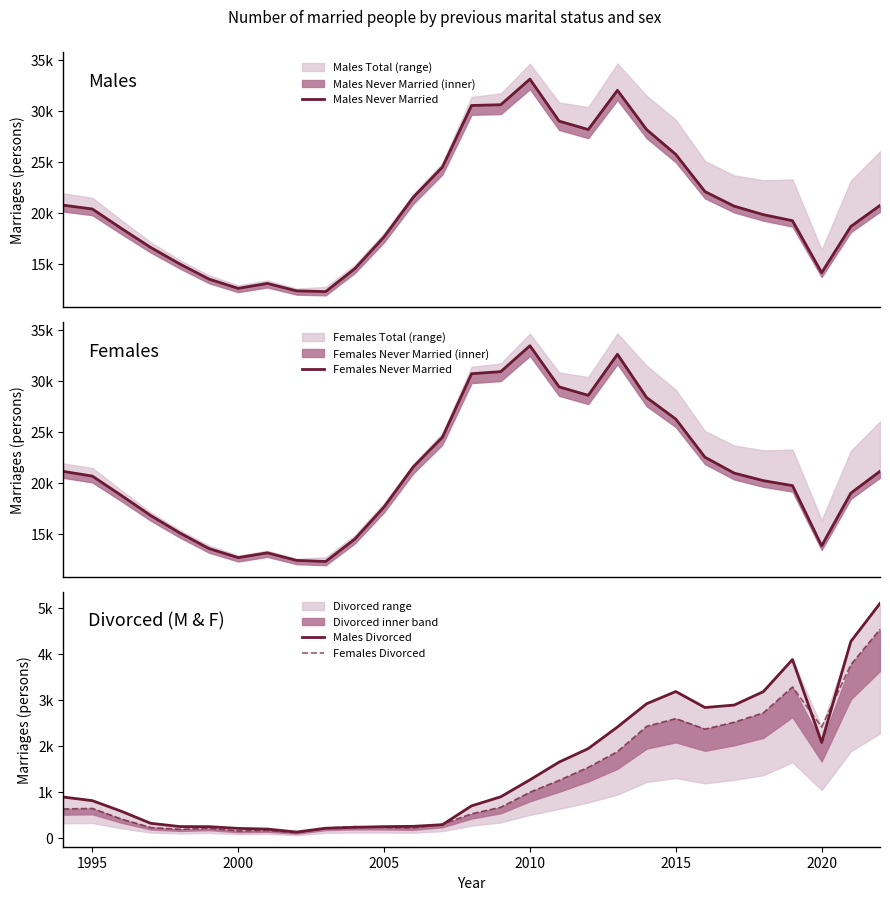

How many data points in Females Divorced are above 634?

14